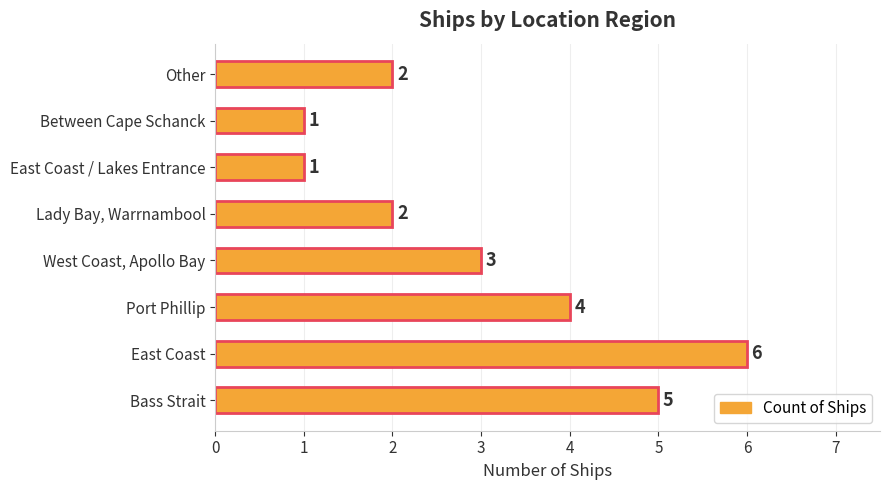

How many bars are there in total?

8